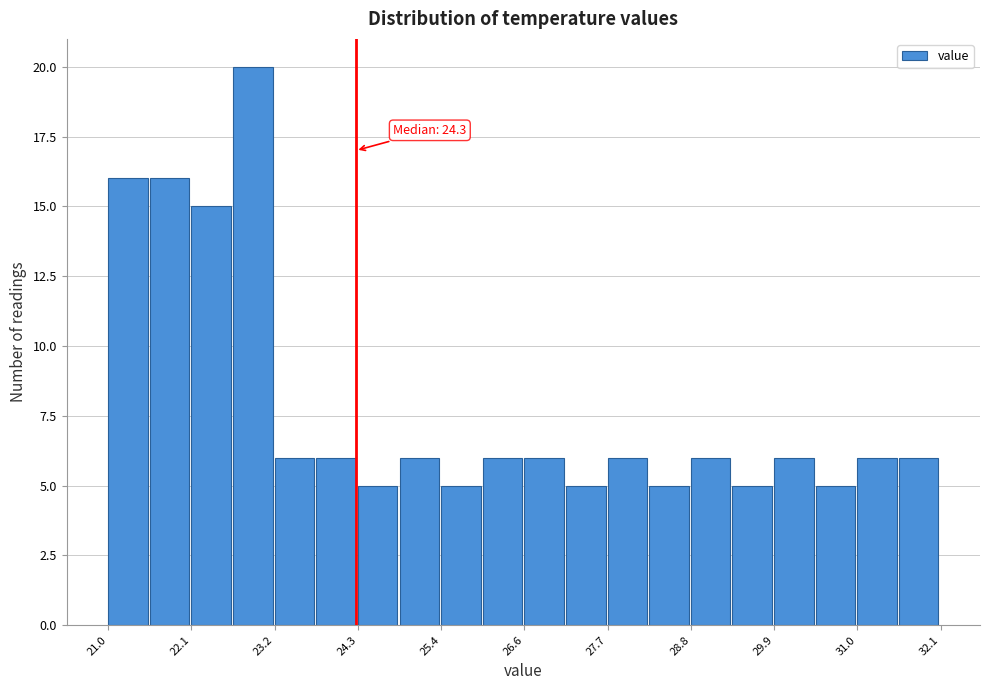

Read against the x-axis, roughly where is the centre of the tallest bar?

23.0